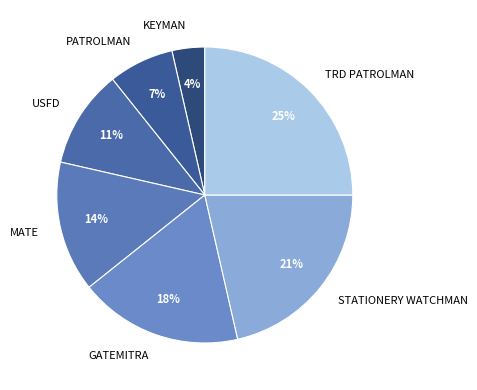

Do USFD and MATE together represent more than half of the pie?

No